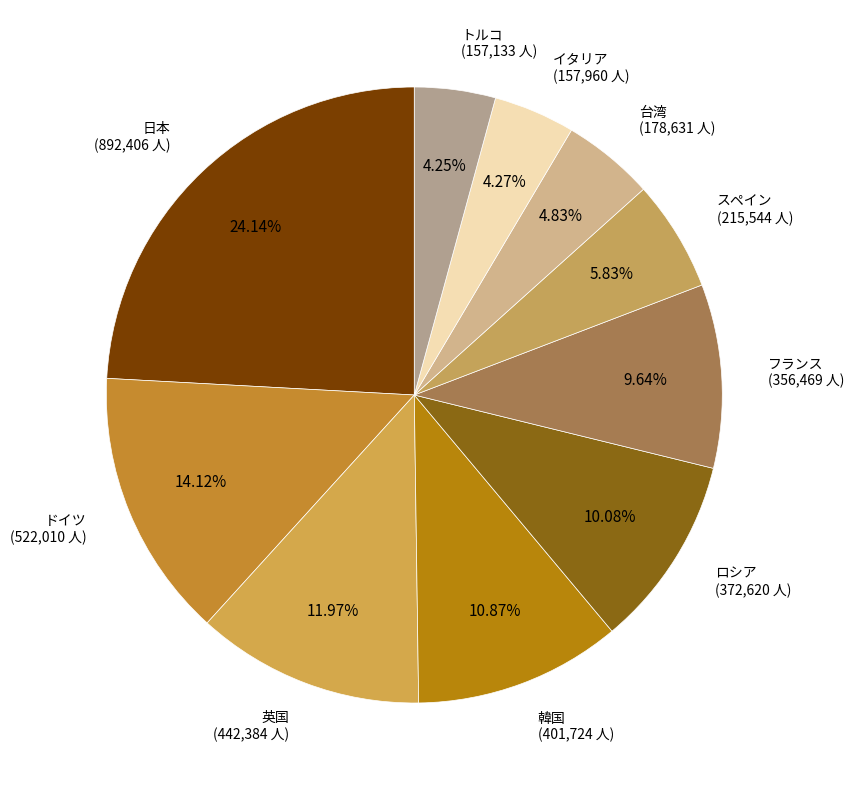

To the nearest percent, what is the combined percentage of ドイツ and スペイン?

20%